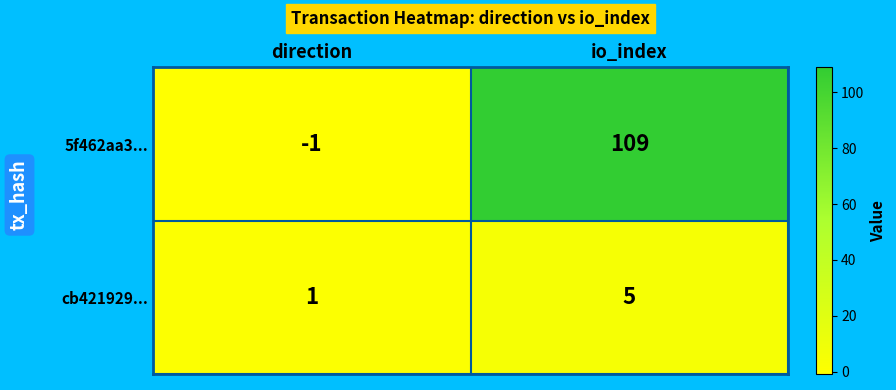

How many positive values does the 5f462aa3... series have?

1